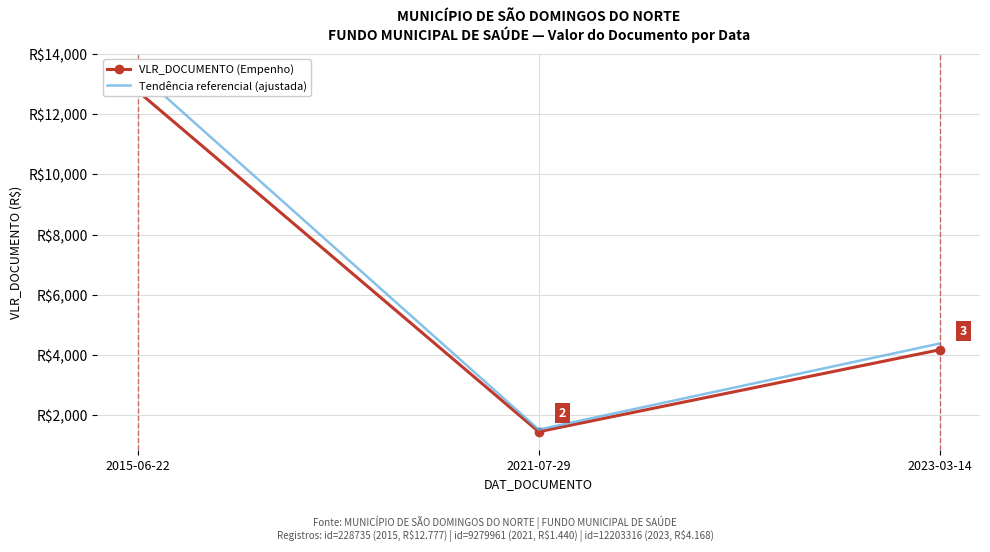

What value does the Tendência referencial (ajustada) series have at 2015-06-22?

13415.9